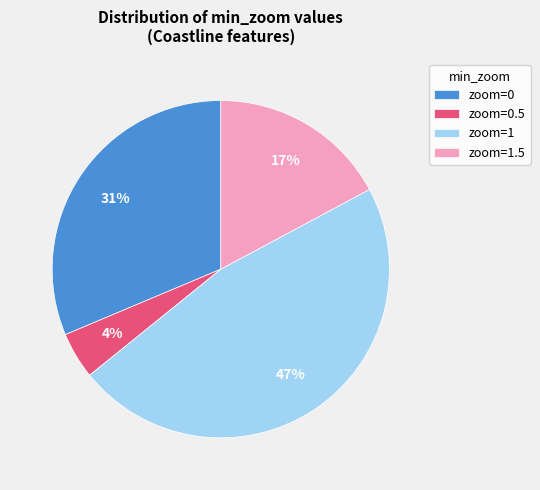

What is the largest slice in the pie chart?

zoom=1